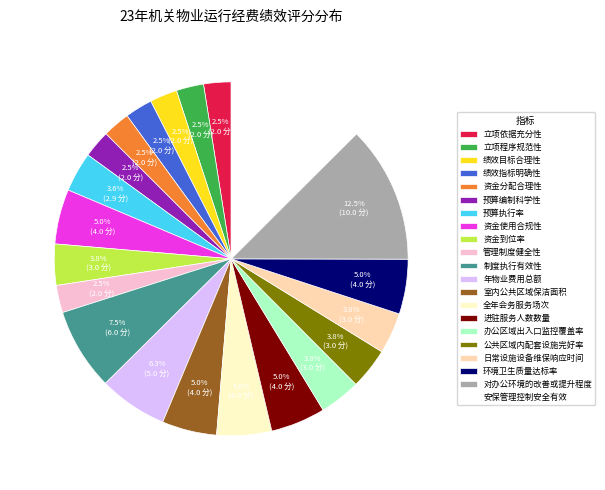

To the nearest percent, what is the average slice percentage?

5%